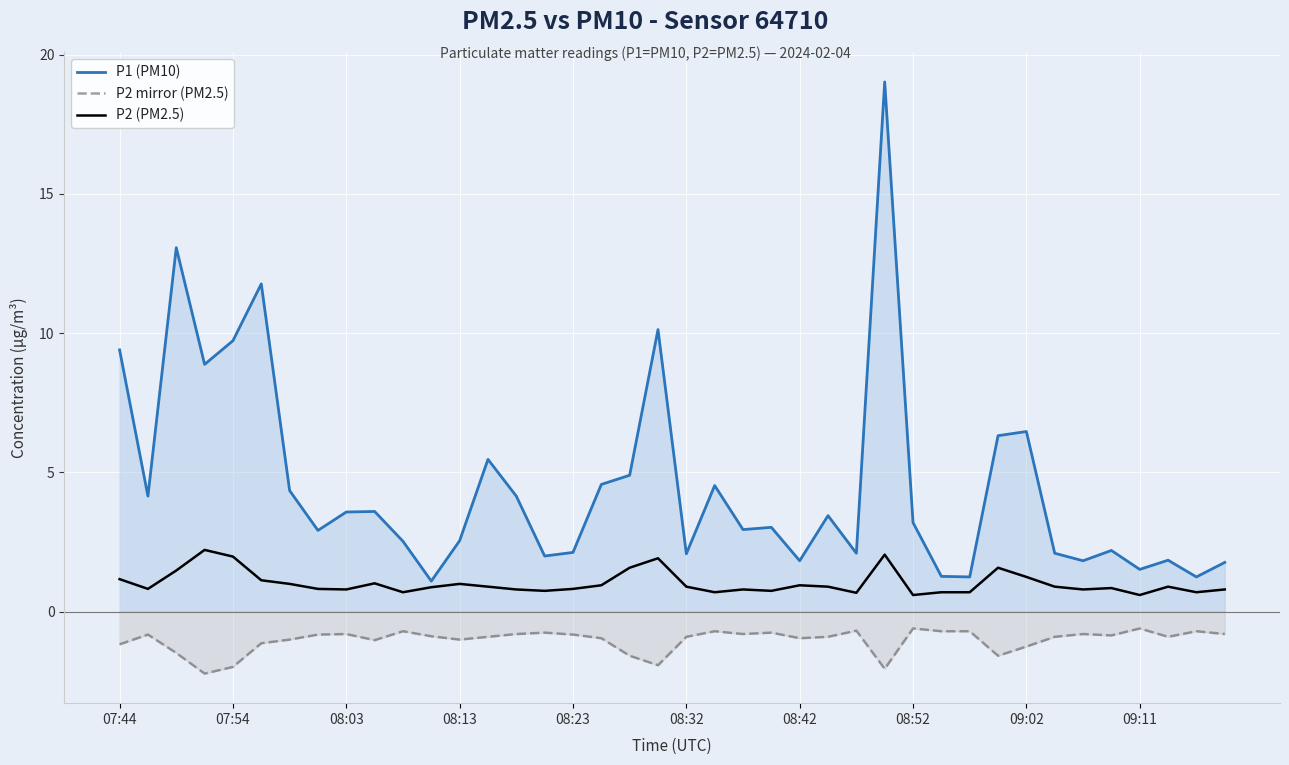

What is the minimum value shown in the chart?

-2.2